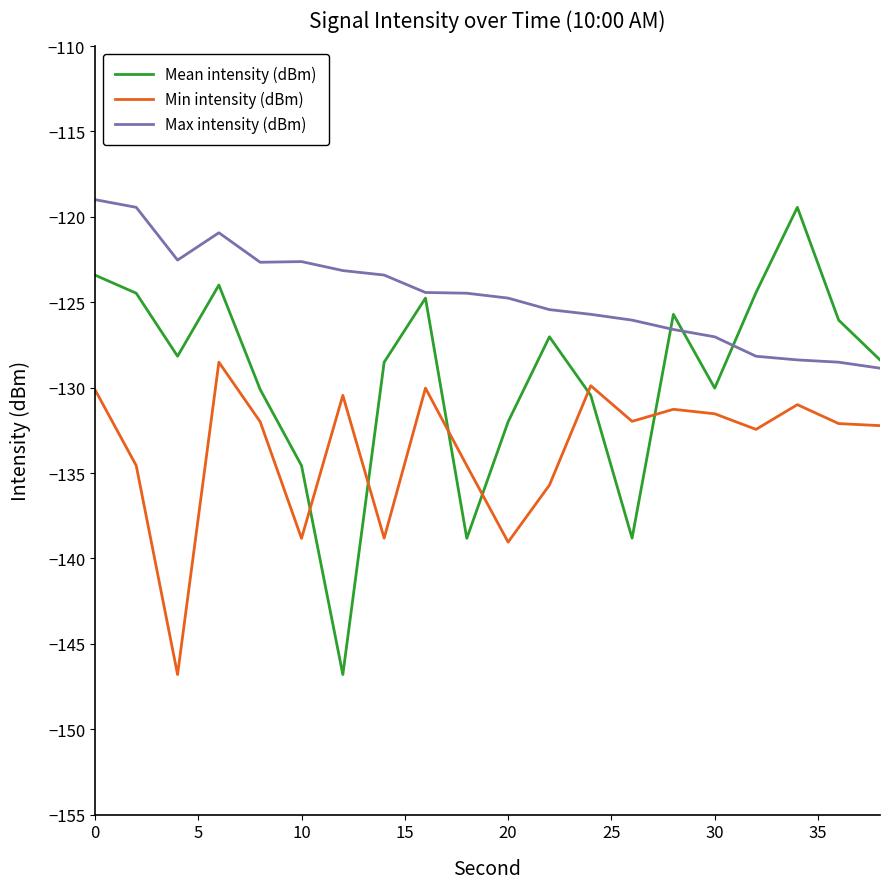

True or false: Max intensity (dBm) and Min intensity (dBm) intersect in this chart.

False